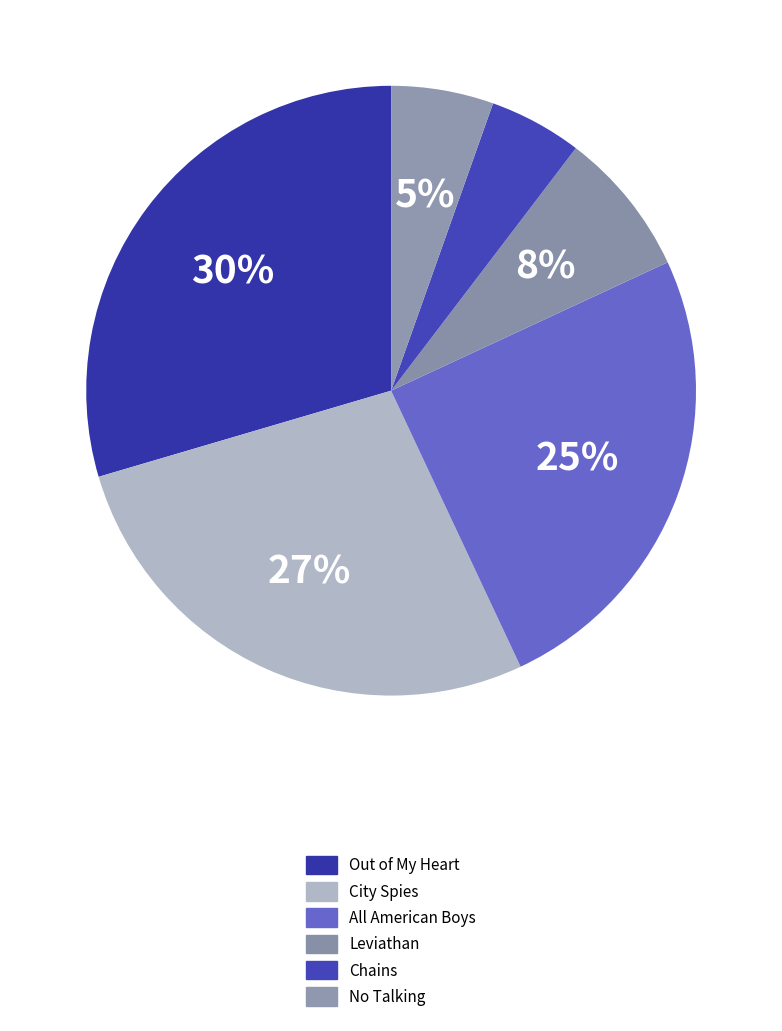

Does All American Boys account for over 50% of the chart?

No